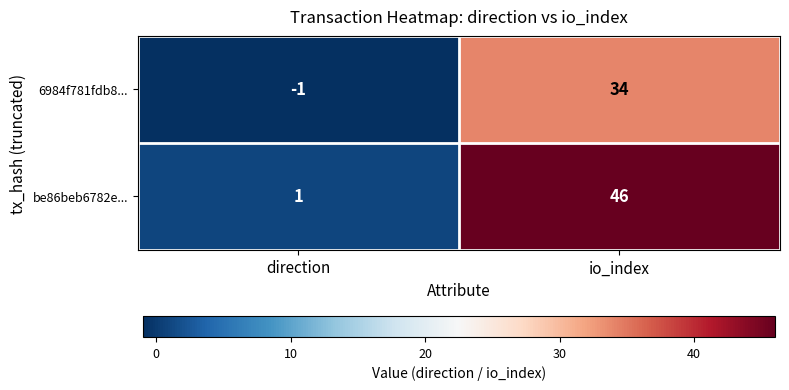

Which category has the highest value across all series?

io_index